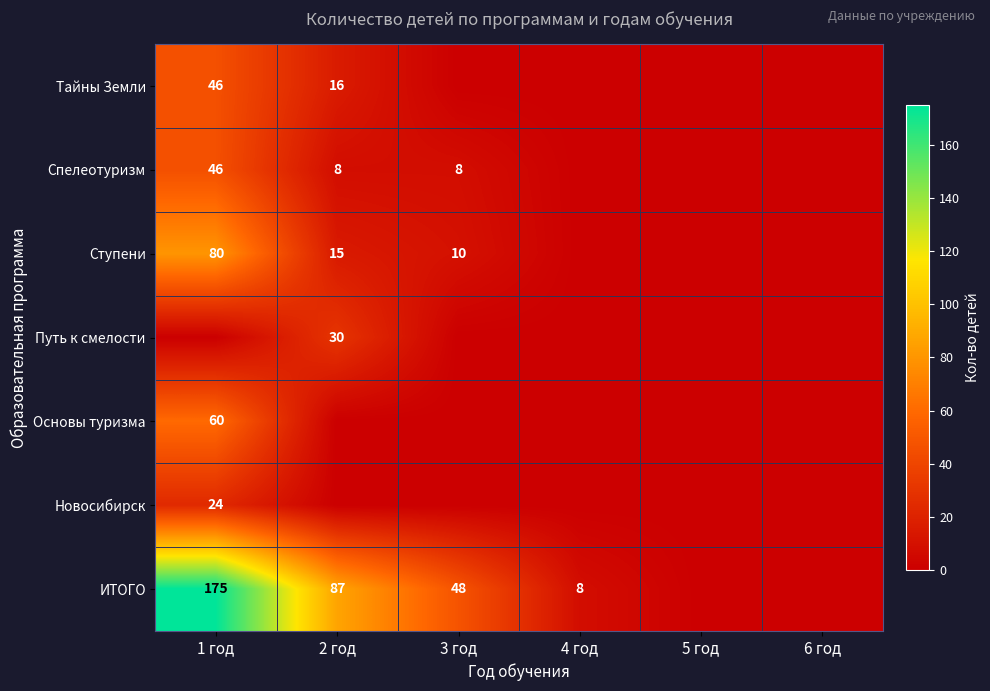

What is the difference between the Спелеотуризм values at 1 год and 3 год?

38